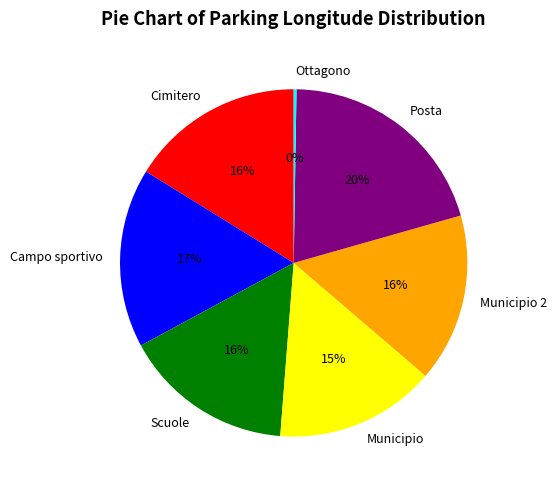

Is it true that Municipio is 27% of the pie?

False